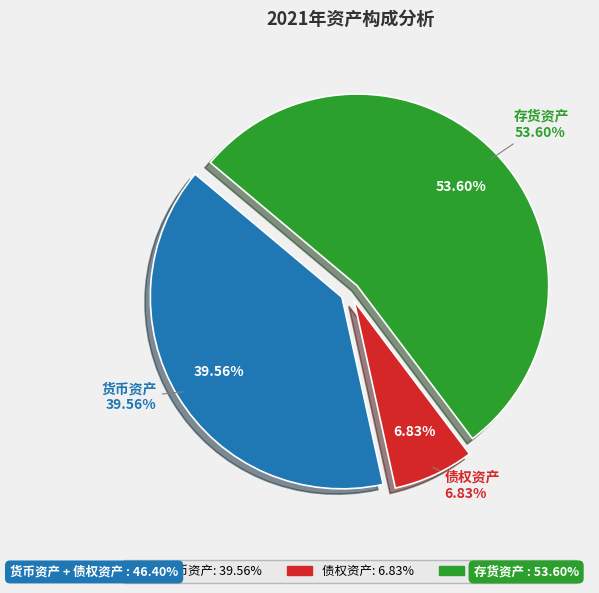

Which category has the biggest portion of the pie?

存货资产